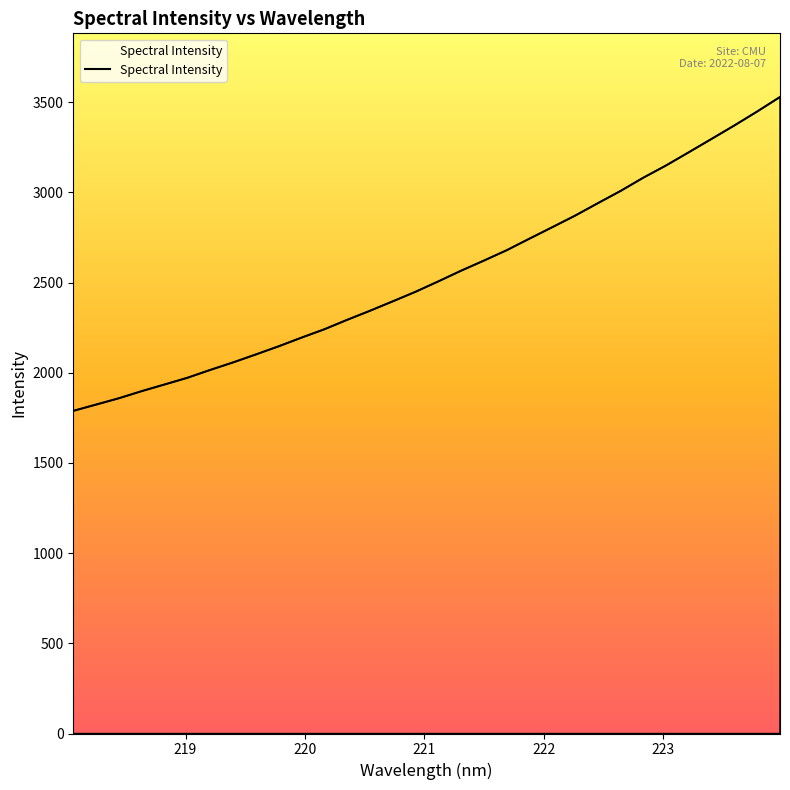

What is the difference between the maximum and minimum values?

1740.5